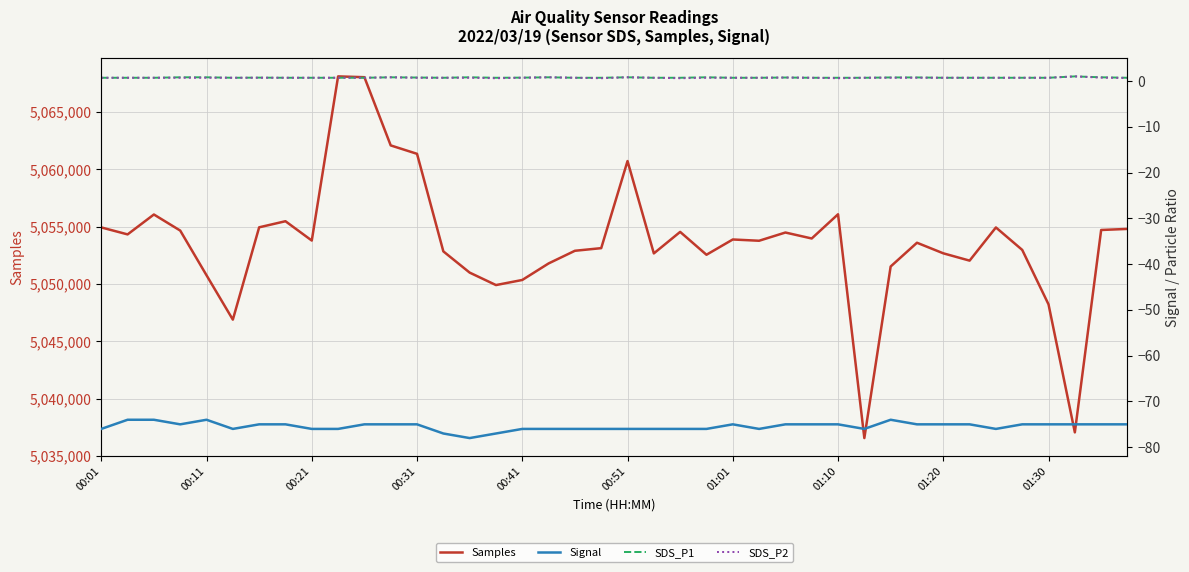

How many lines are shown in the chart?

4